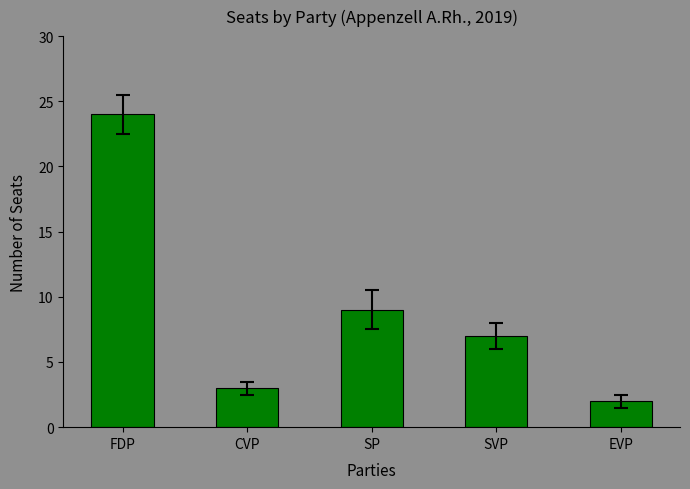

List the labels in order of value, smallest first.

EVP, CVP, SVP, SP, FDP